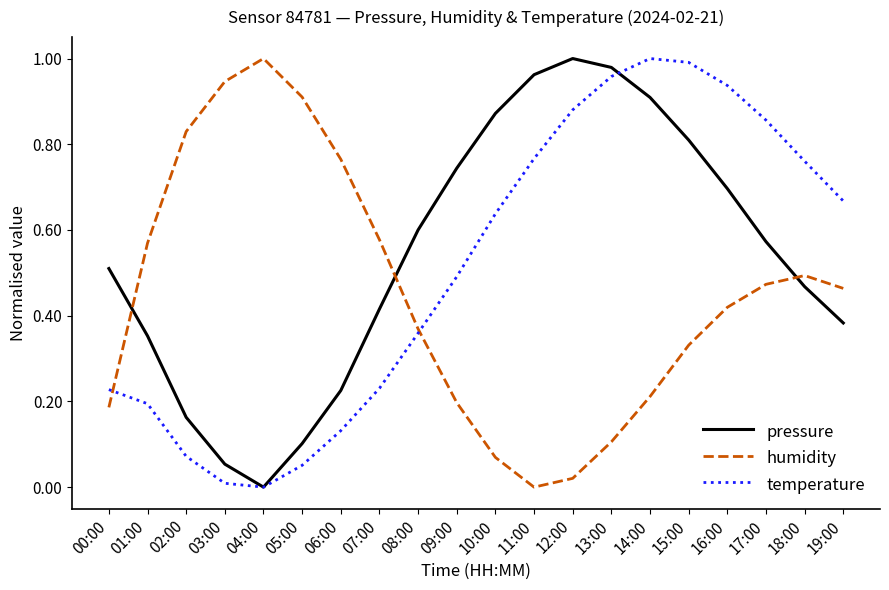

Between which two adjacent categories do pressure and humidity first intersect?

00:00 and 01:00